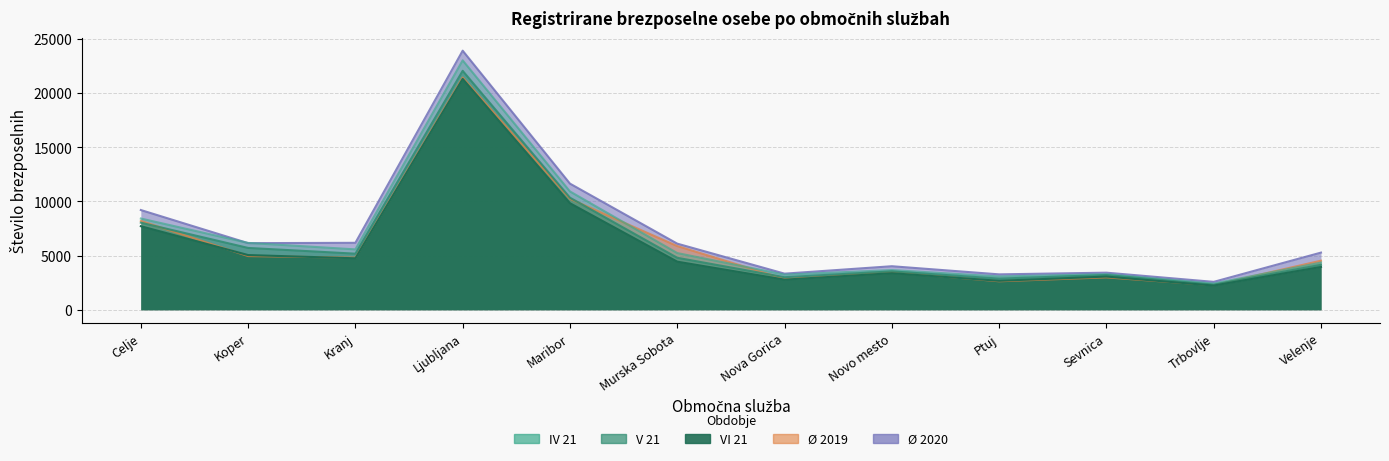

What is the difference between the maximum and second lowest values in the VI 21 series?

18617.0